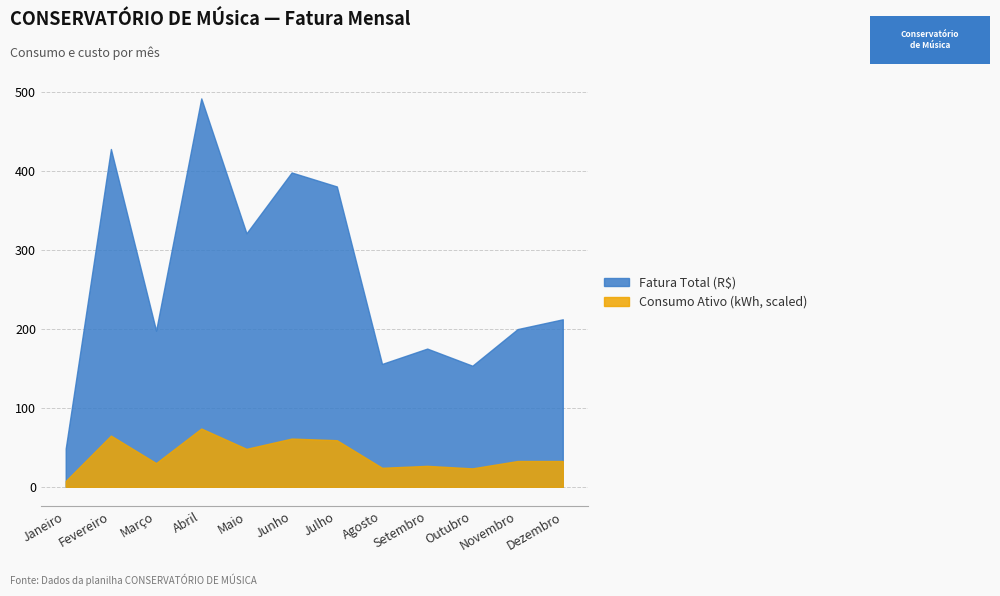

True or false: Consumo Ativo (kWh) and Fatura Total (R$) intersect in this chart.

False